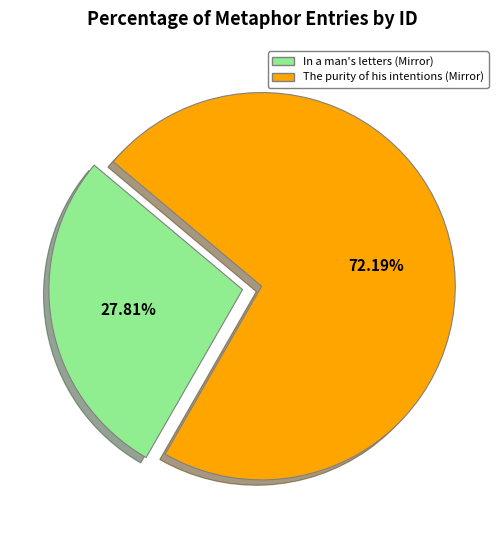

Is it true that In a man's letters (Mirror) is 15% of the pie?

False